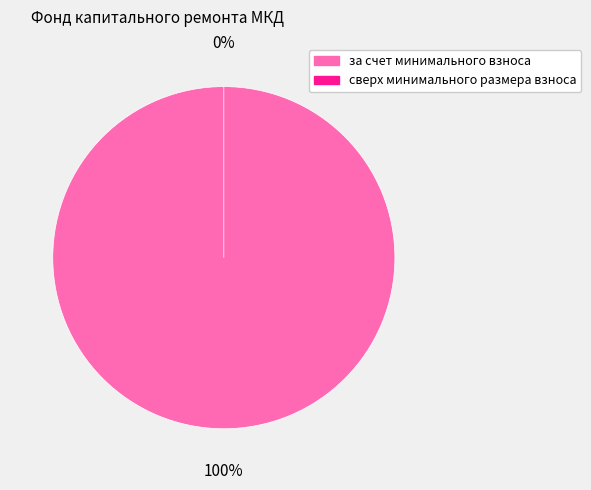

Is it true that за счет минимального взноса is 94% of the pie?

False